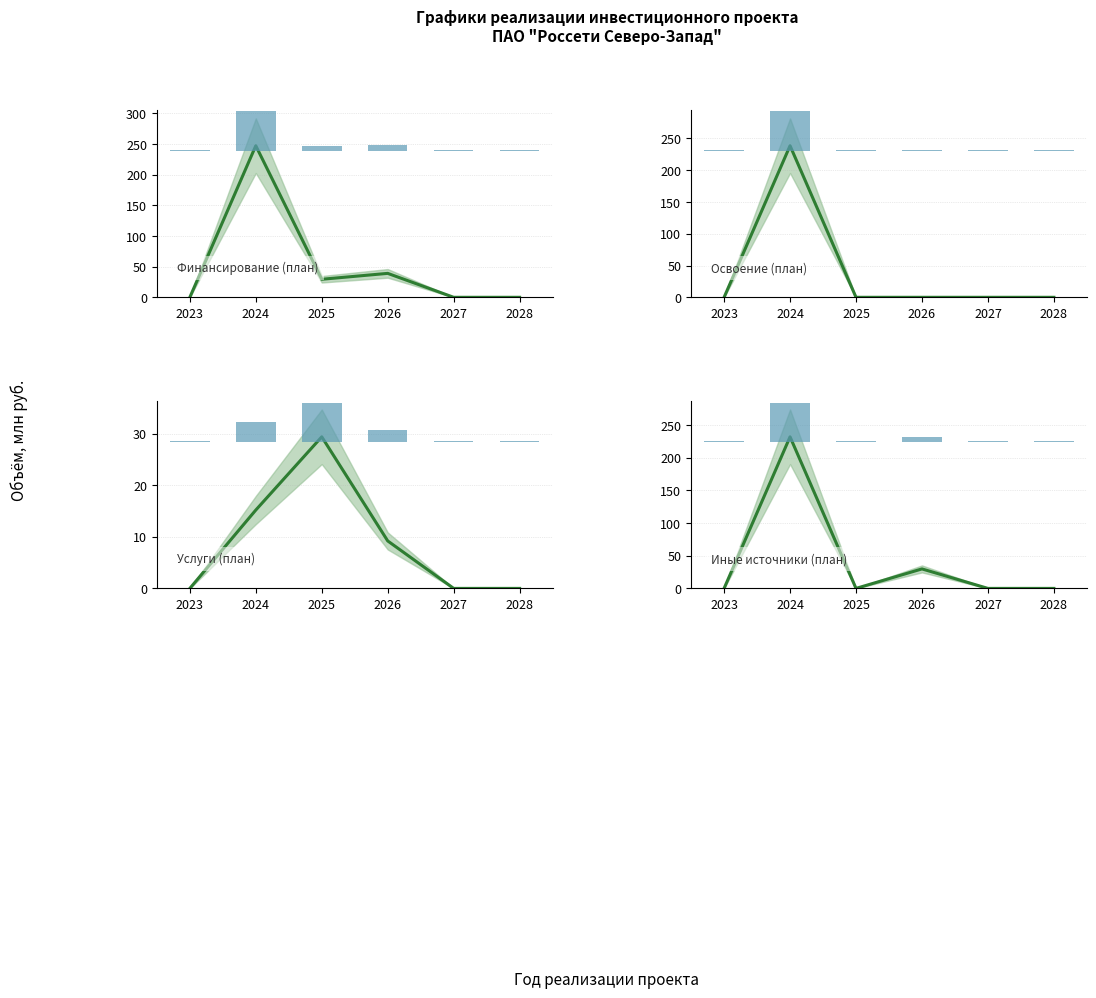

Does the chart contain any negative values?

No